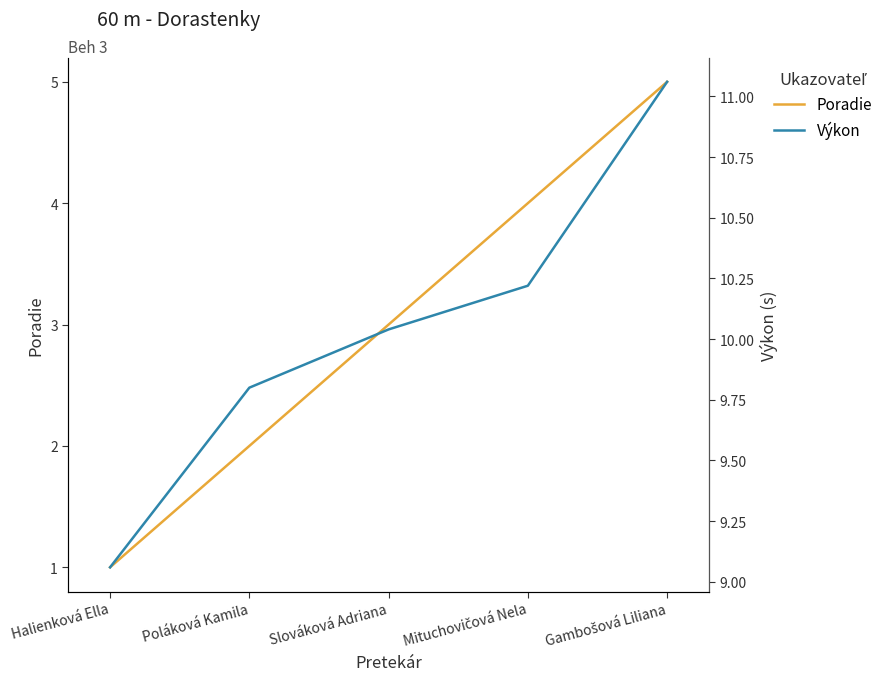

True or false: Výkon has more than 0 points higher than both neighbors.

False